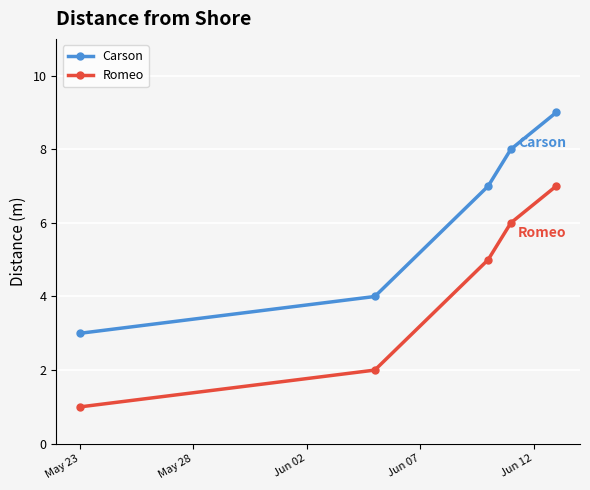

True or false: Romeo and Carson cross at least once.

False